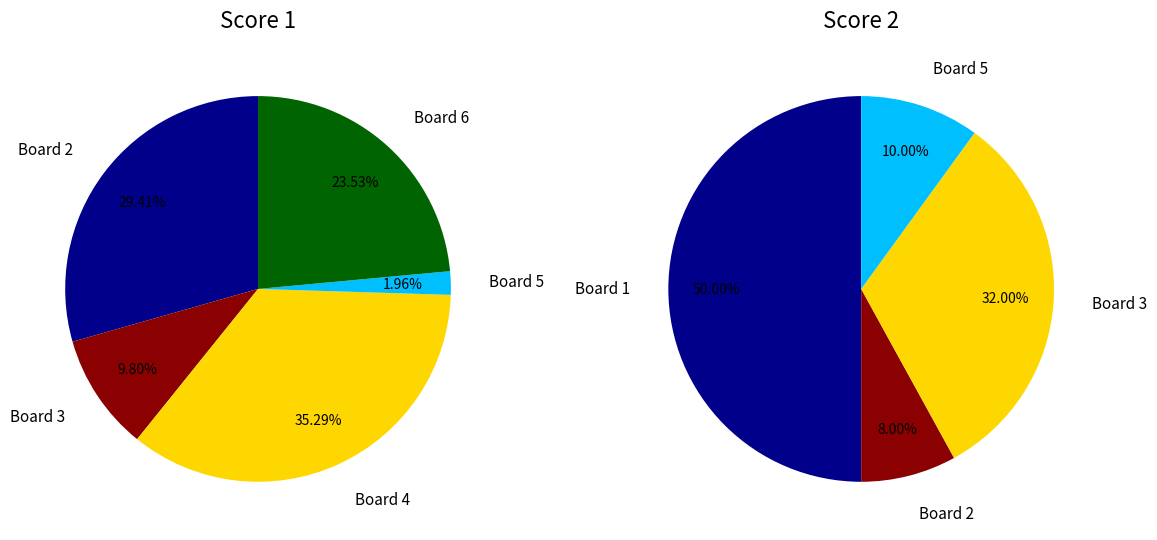

What is the spread (max minus min) of values at Board 2?

11